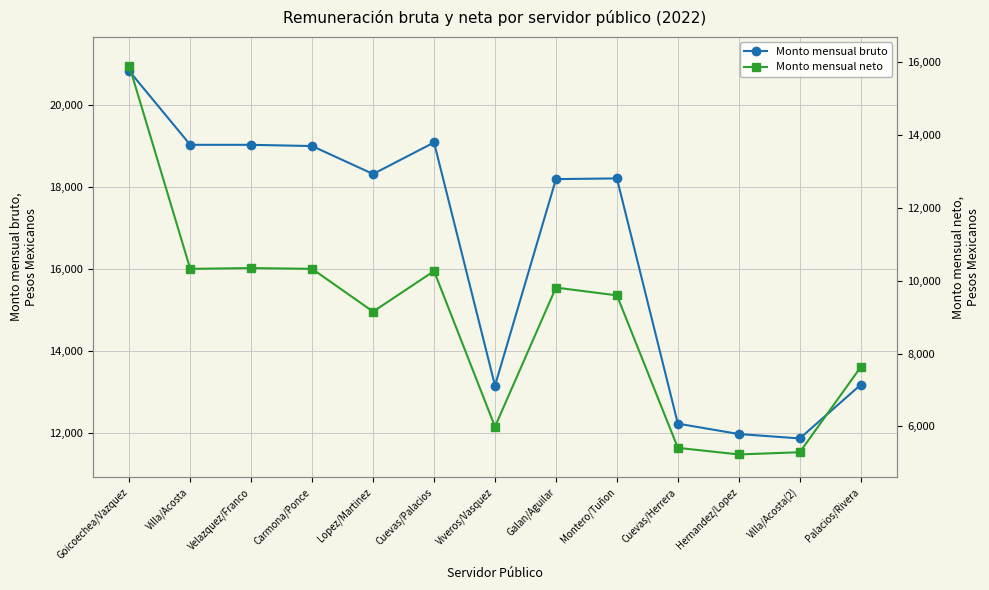

How many data points in Monto mensual bruto are above 18216?

7